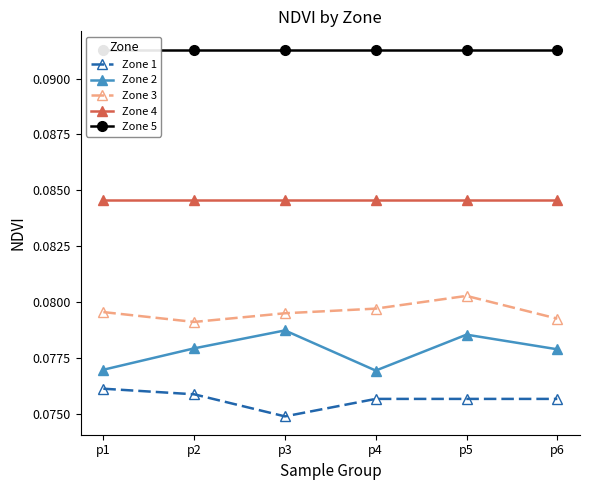

True or false: Zone 1 has more than 2 points higher than both neighbors.

False